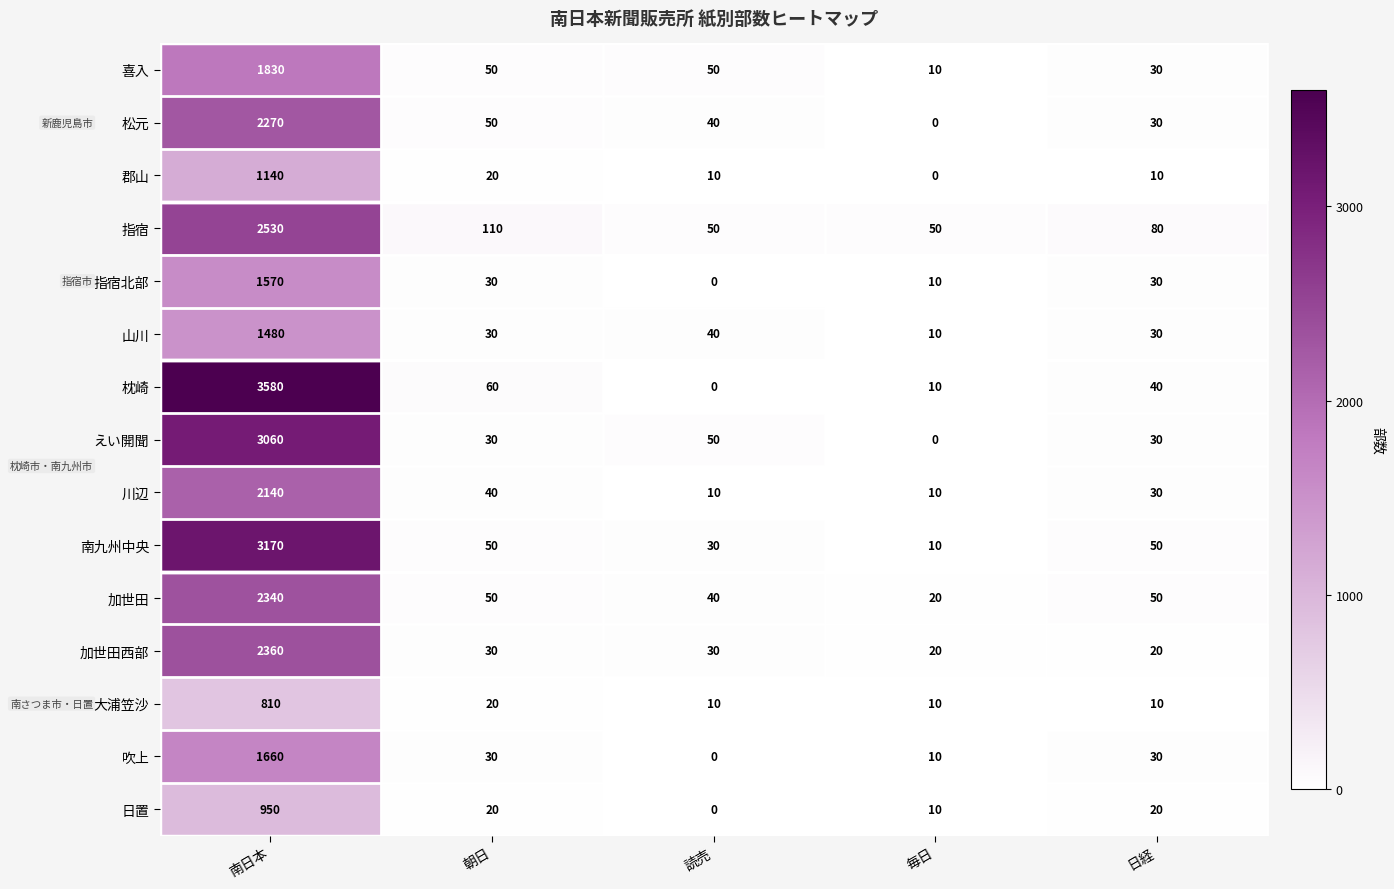

What is the total value across all series at 毎日?

180